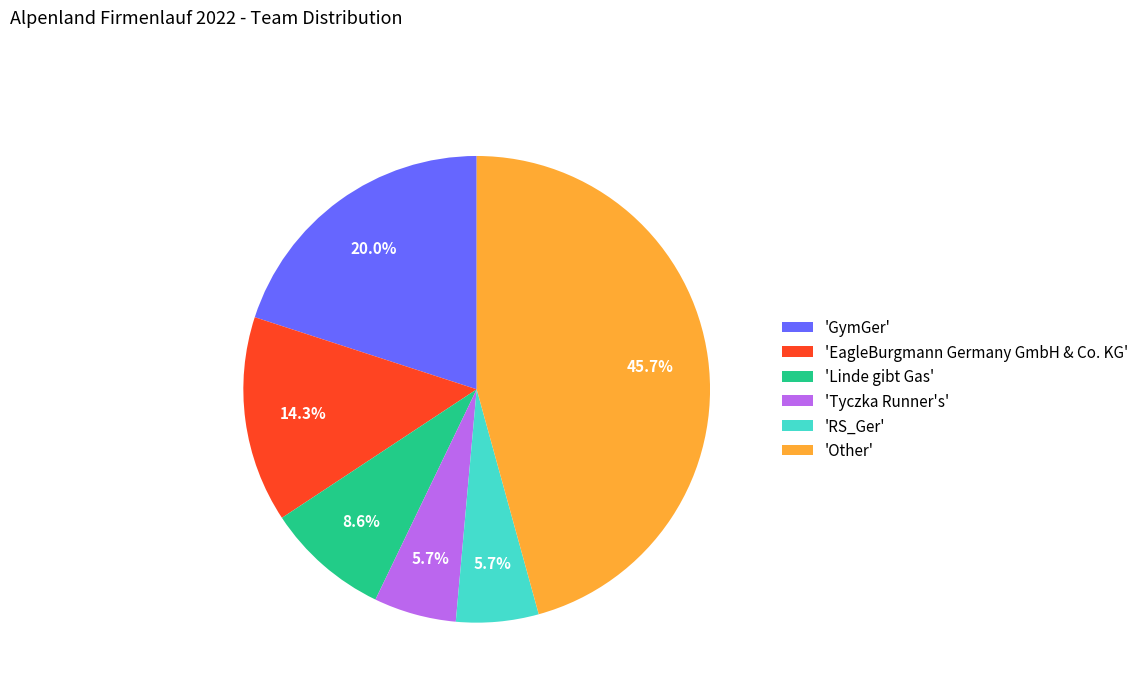

Is there a majority slice in this chart?

No